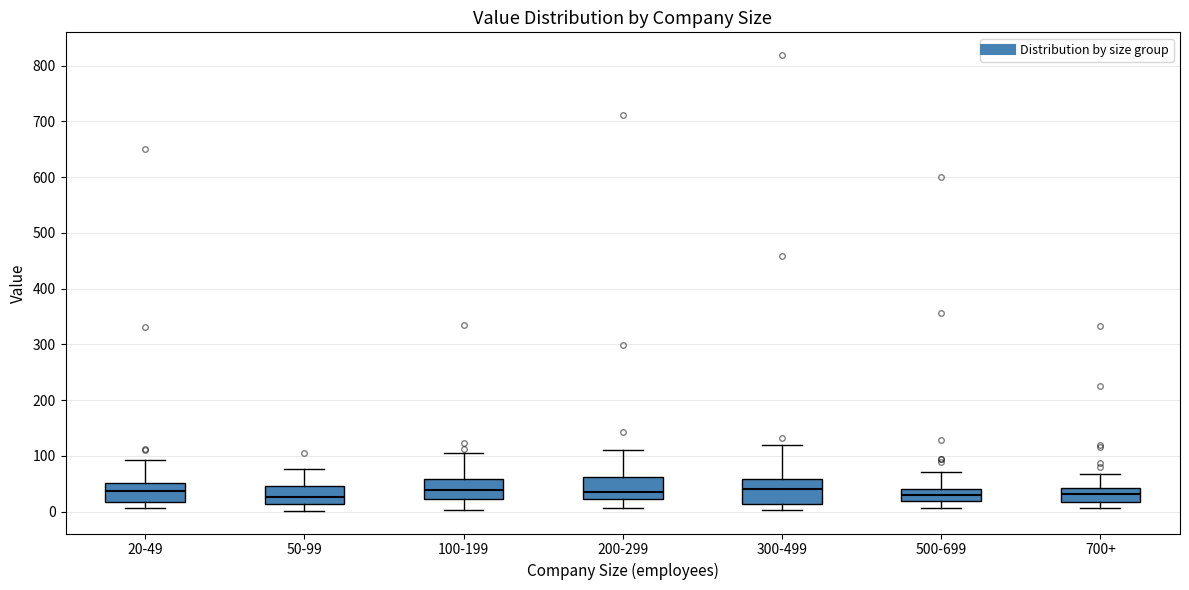

Where does the median line of the box for 500-699 sit on the y-axis? The values are not printed on the chart, so give them approximately, as read against the axis.

30